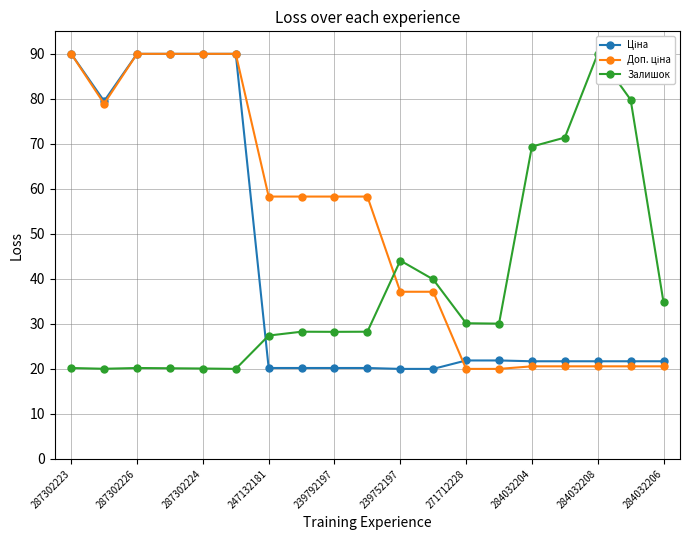

What is the average value of the Доп. ціна series?

51.5